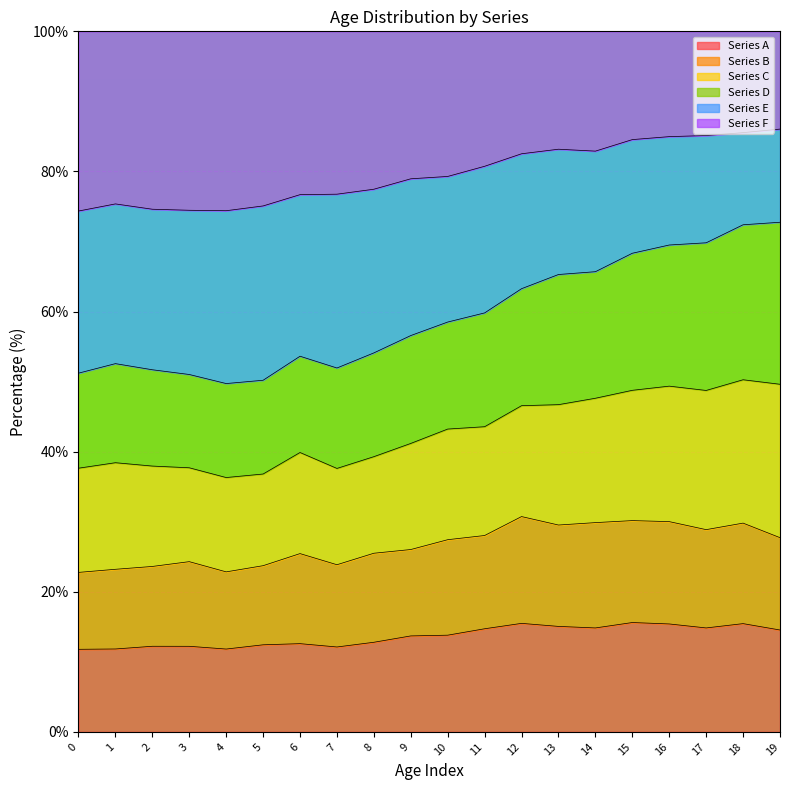

What is the total value across all series at 2?

100.0